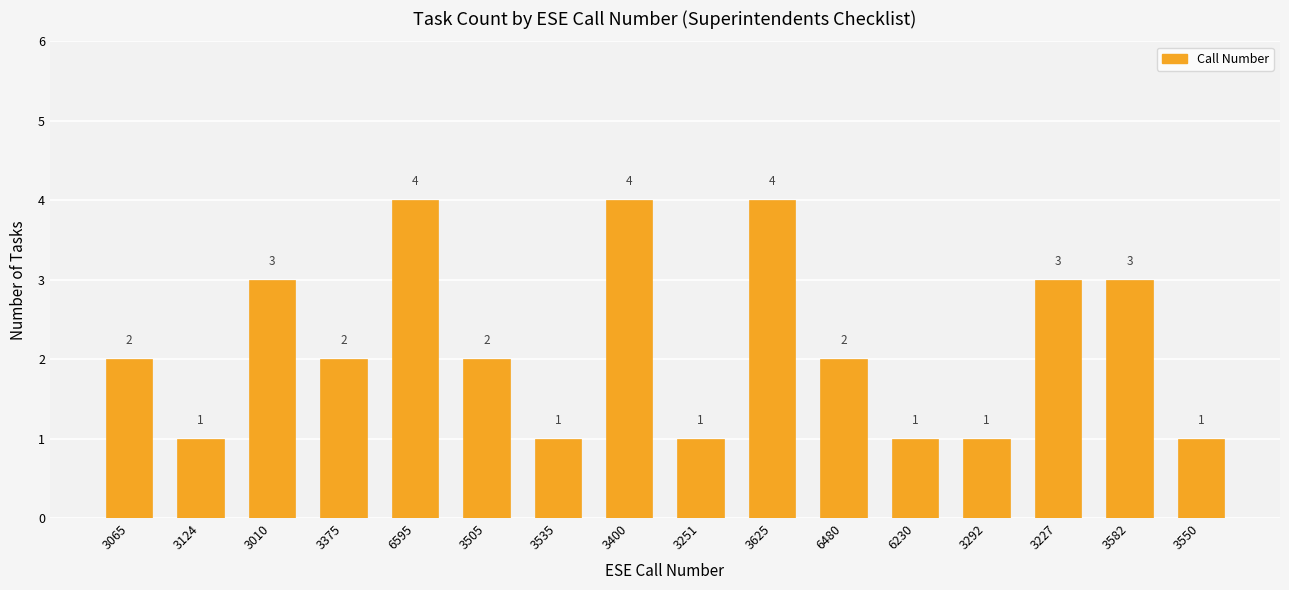

Are the bars horizontal?

No